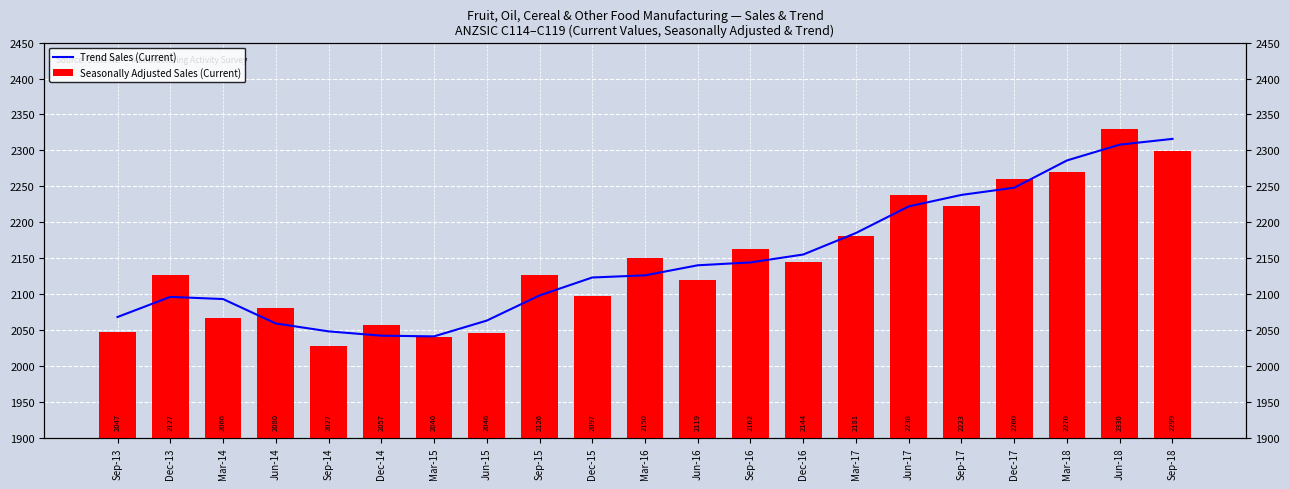

Reading left to right, transcribe all the data shown in this chart.

Trend Sales (Current): Sep-13=2068	Dec-13=2096	Mar-14=2093	Jun-14=2059	Sep-14=2048	Dec-14=2042	Mar-15=2041	Jun-15=2063	Sep-15=2098	Dec-15=2123	Mar-16=2126	Jun-16=2140	Sep-16=2144	Dec-16=2155	Mar-17=2185	Jun-17=2222	Sep-17=2238	Dec-17=2248	Mar-18=2286	Jun-18=2308	Sep-18=2316
Seasonally Adjusted Sales (Current): Sep-13=2047	Dec-13=2127	Mar-14=2066	Jun-14=2080	Sep-14=2027	Dec-14=2057	Mar-15=2040	Jun-15=2046	Sep-15=2126	Dec-15=2097	Mar-16=2150	Jun-16=2119	Sep-16=2162	Dec-16=2144	Mar-17=2181	Jun-17=2238	Sep-17=2223	Dec-17=2260	Mar-18=2270	Jun-18=2330	Sep-18=2299